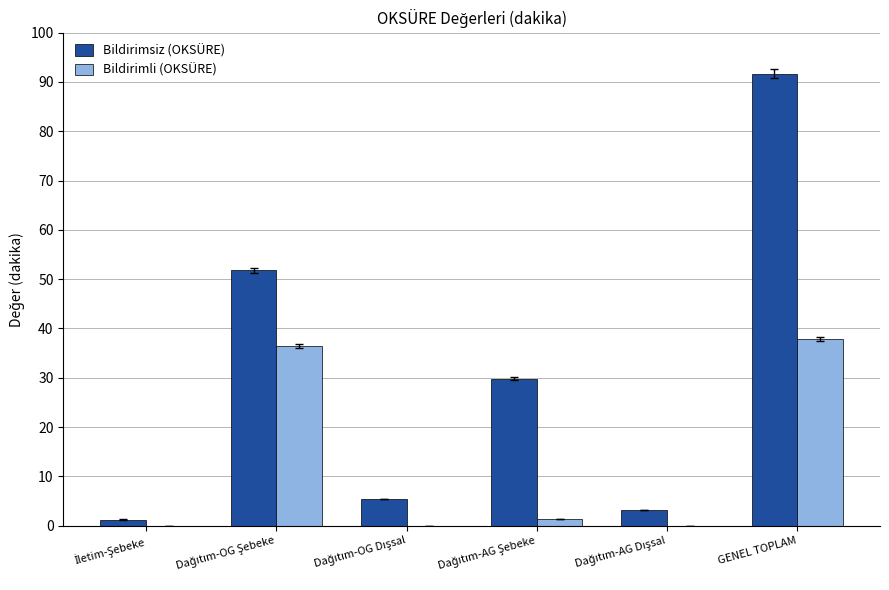

Is it true that Bildirimli (OKSÜRE) equals 53.9 at GENEL TOPLAM?

False